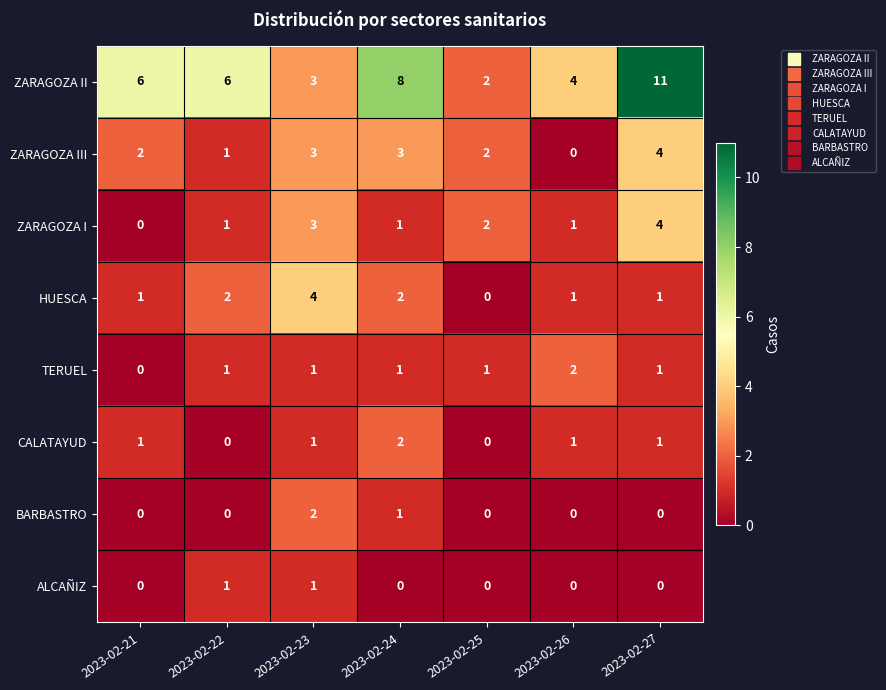

Count the TERUEL values in the range 1 to 2.

6